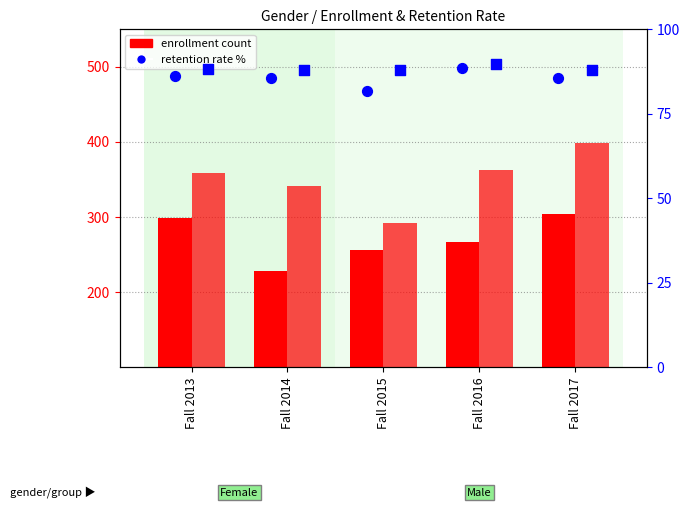

At how many categories does at least one series exceed 83?

5